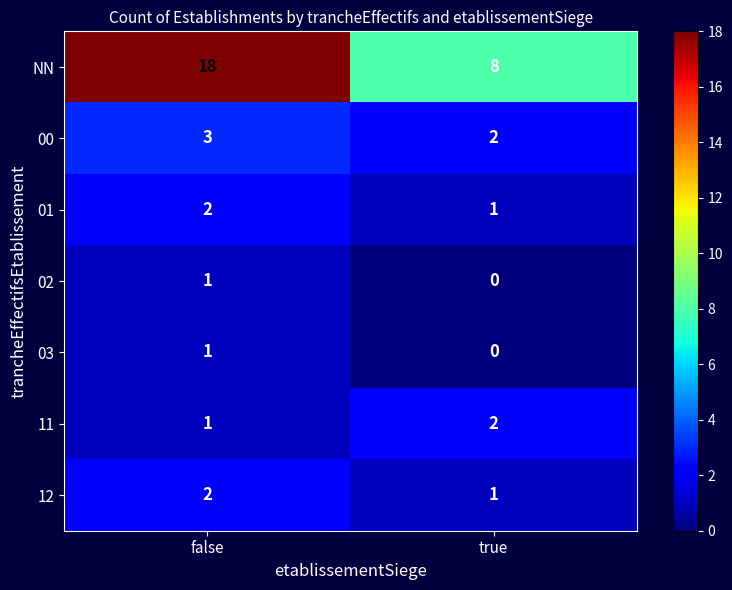

The 11 series shows 1 at true. True or false?

False